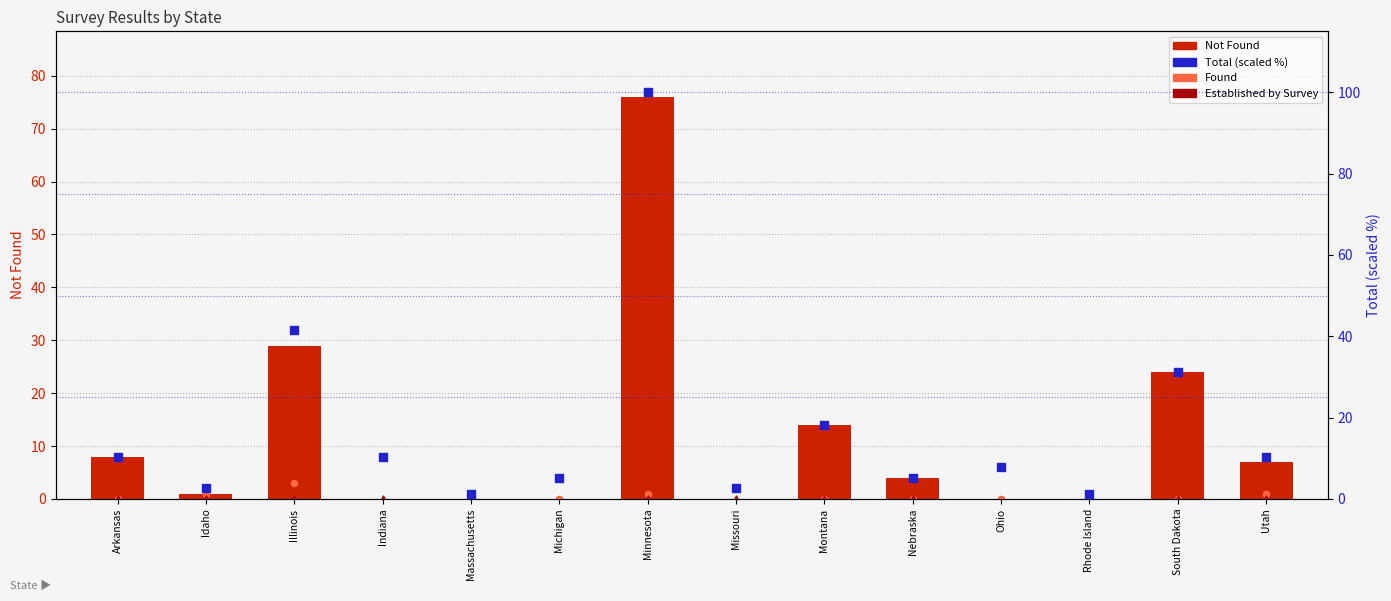

Which series contains the lowest Y value?

Not Found